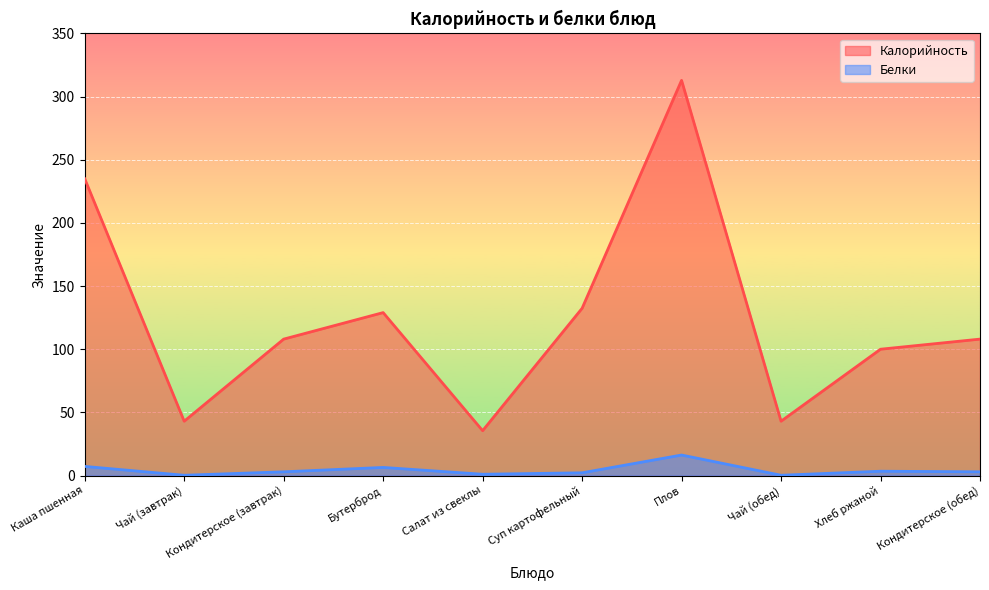

What is the average value of the Калорийность series?

124.7